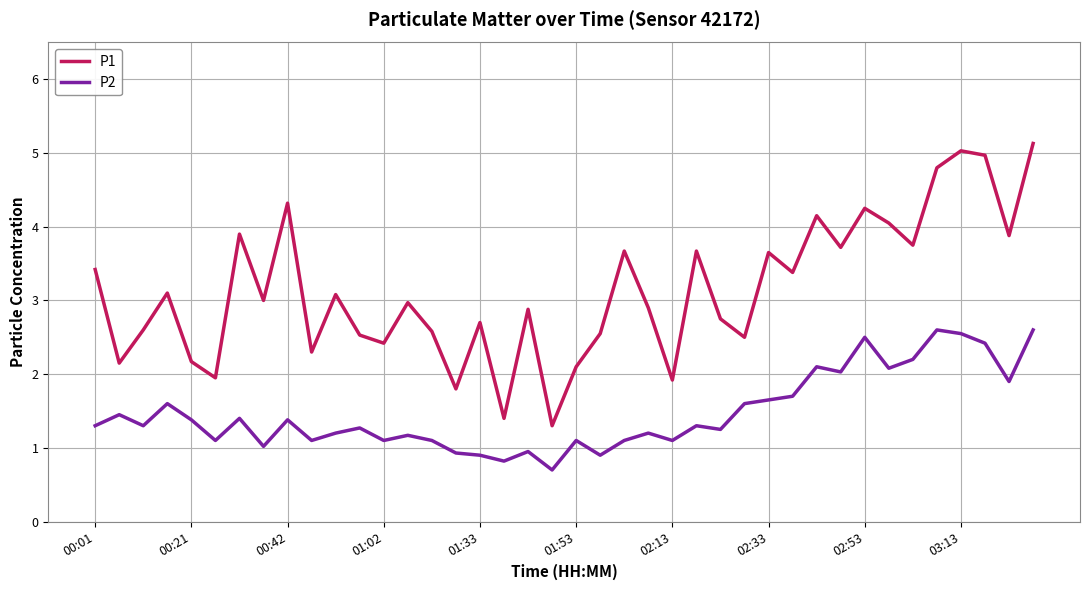

True or false: P1 and P2 intersect in this chart.

False